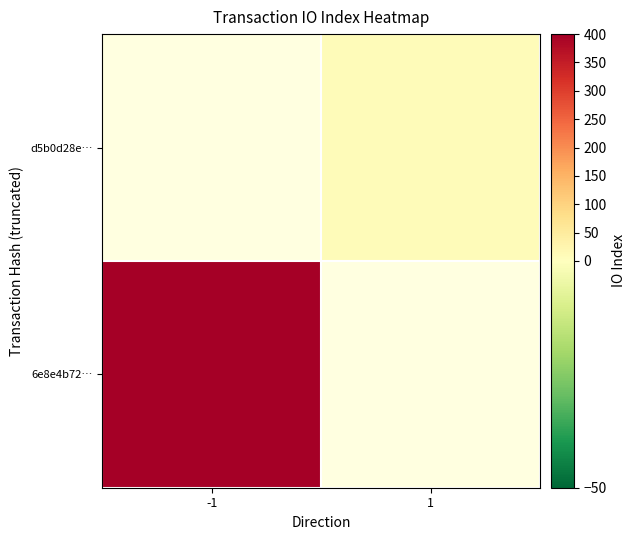

How many series are shown in this chart?

2